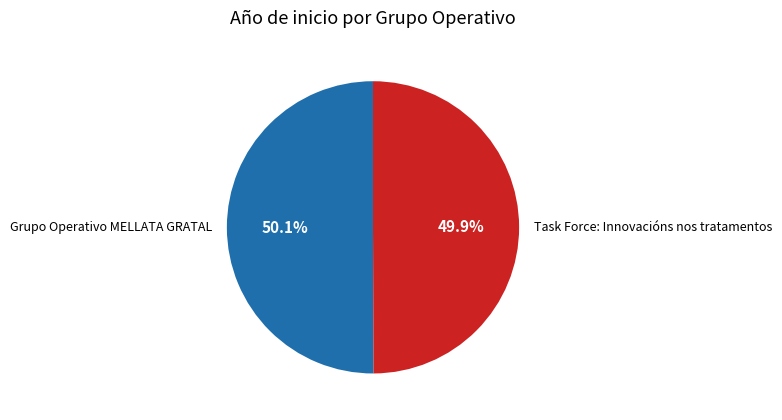

To the nearest percent, what percentage of the pie is Grupo Operativo MELLATA GRATAL?

50%